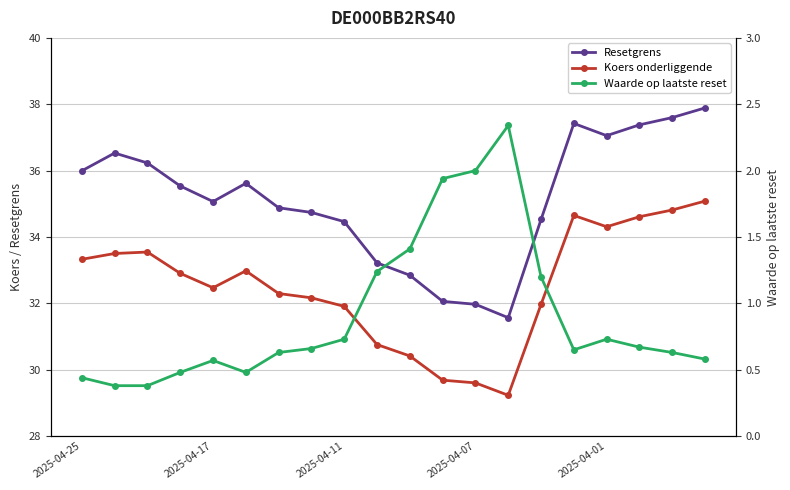

Where is Waarde op laatste reset nearest to the value 1?

14